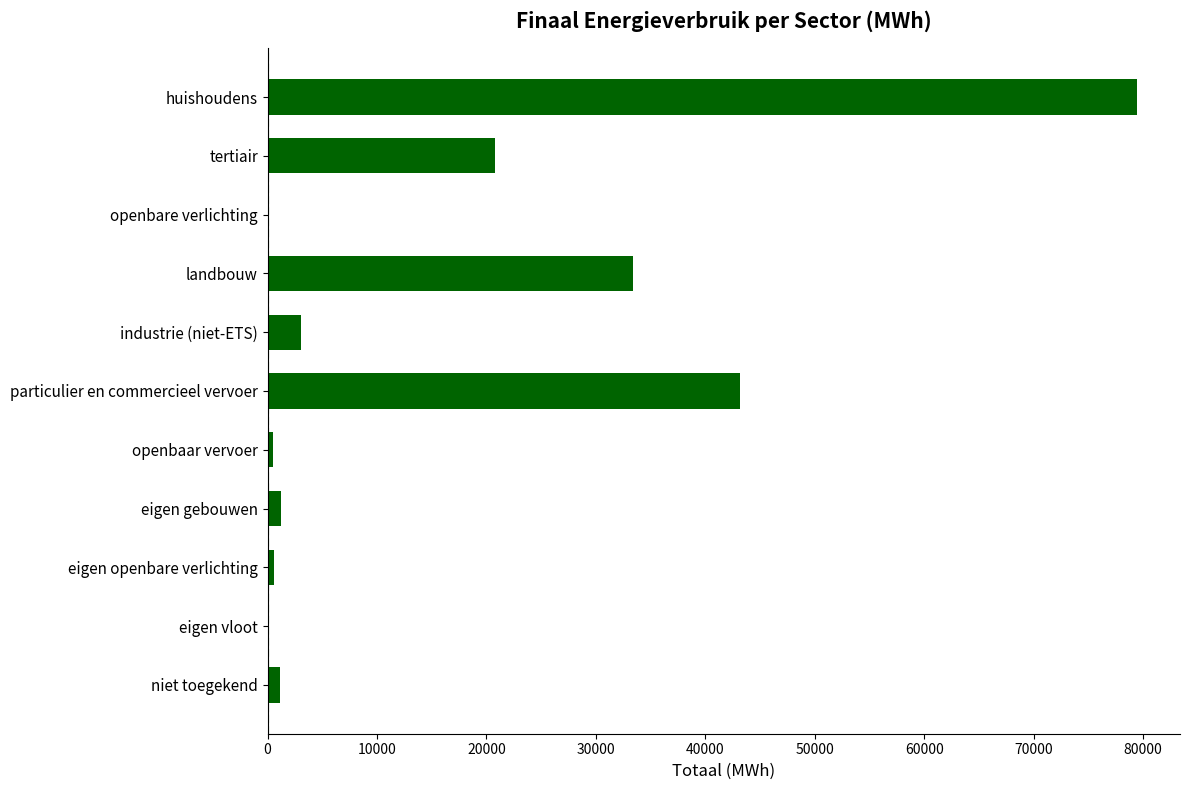

What is the ratio of the value at tertiair to the value at landbouw?

0.6